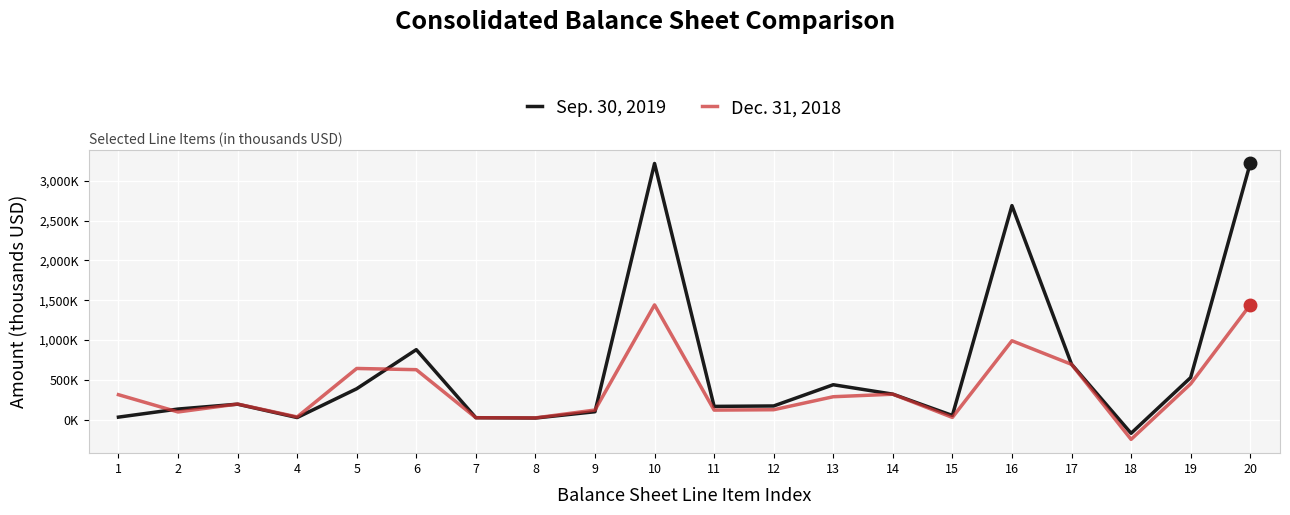

Rank the series by their maximum value, from lowest to highest.

Dec. 31, 2018, Sep. 30, 2019